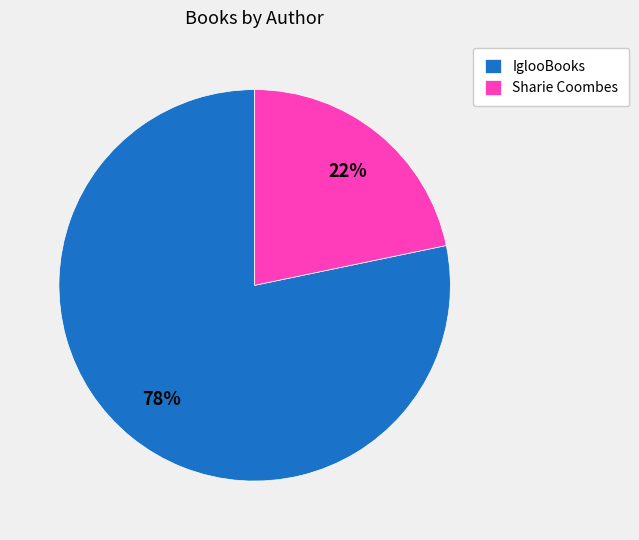

Approximately how many times larger is the value at Sharie Coombes compared to IglooBooks?

0.3